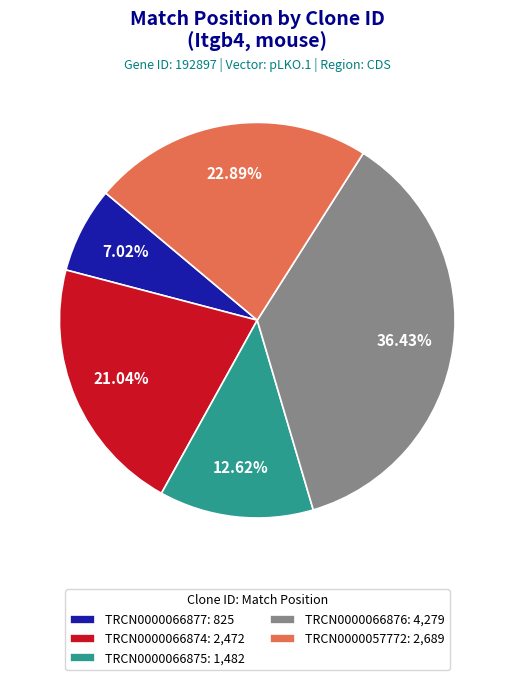

Is there a majority slice in this chart?

No